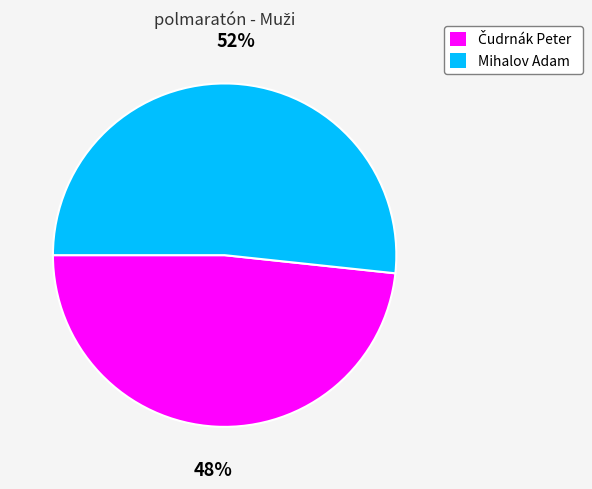

Is there any slice that represents more than half of the pie?

Yes